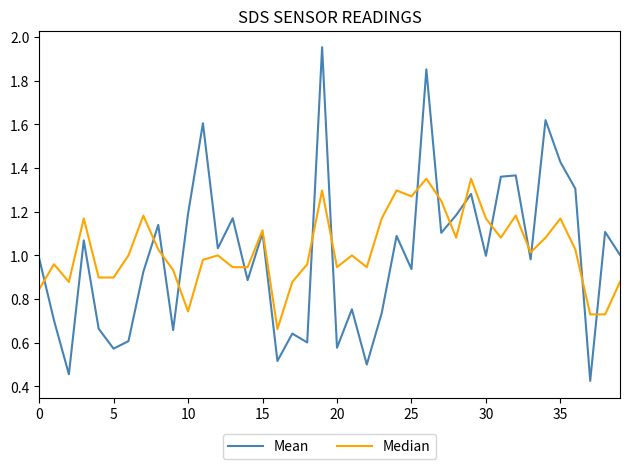

How many lines are shown in the chart?

2